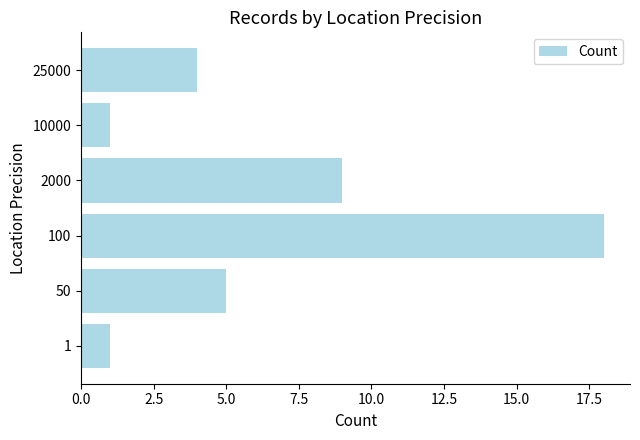

What is the minimum value shown in the chart?

1